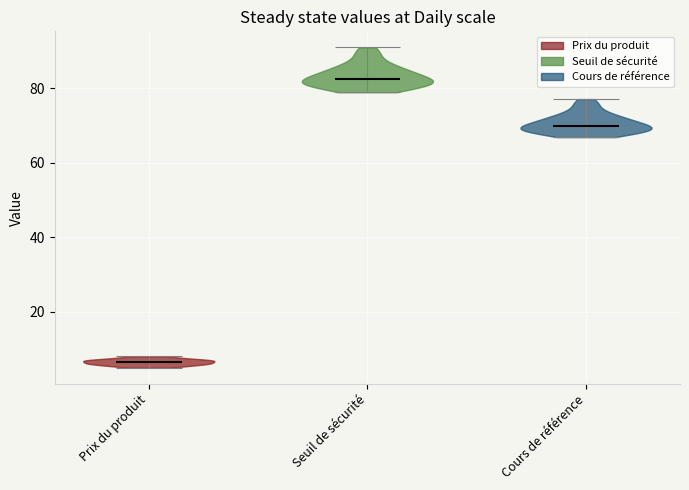

Where does the median line of the violin for Prix du produit sit on the y-axis? The values are not printed on the chart, so give them approximately, as read against the axis.

6